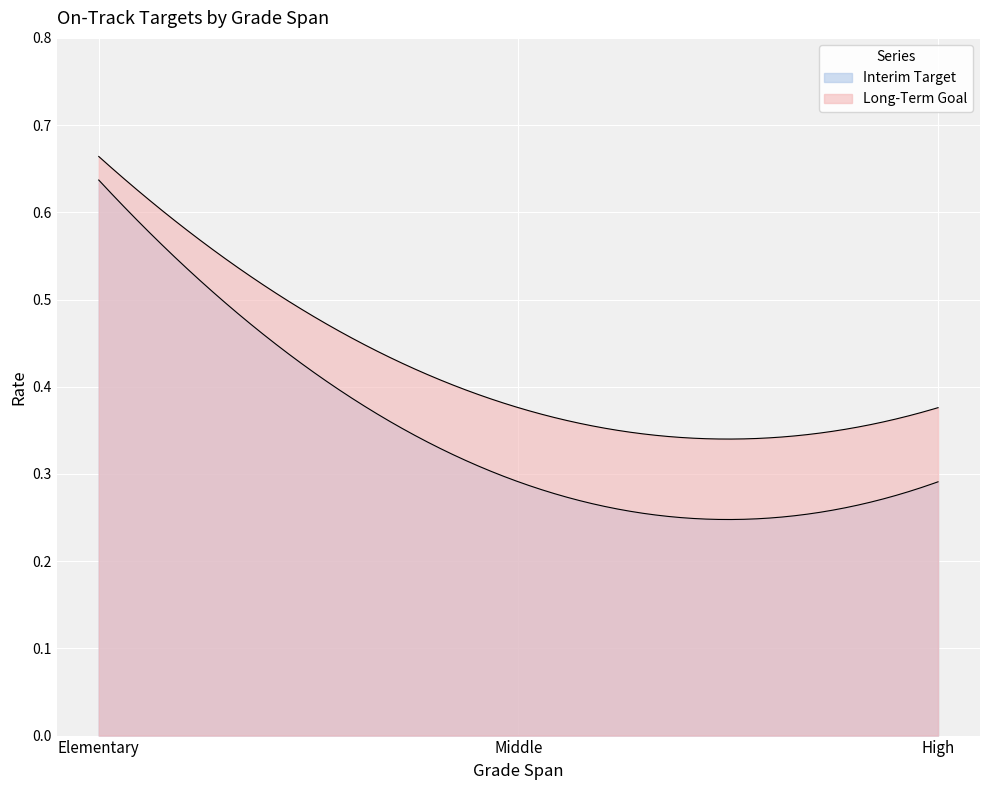

At which category does the chart reach its peak across all series?

Elementary